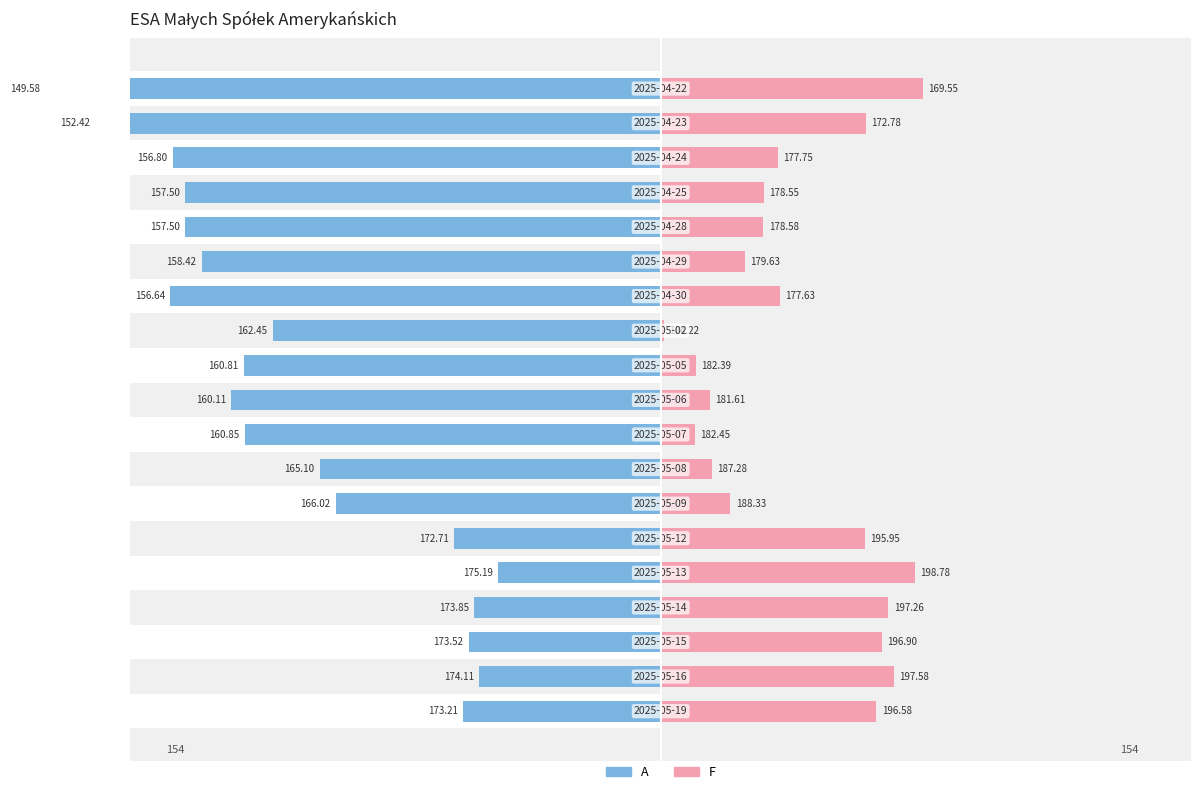

How many bars are there in total?

38